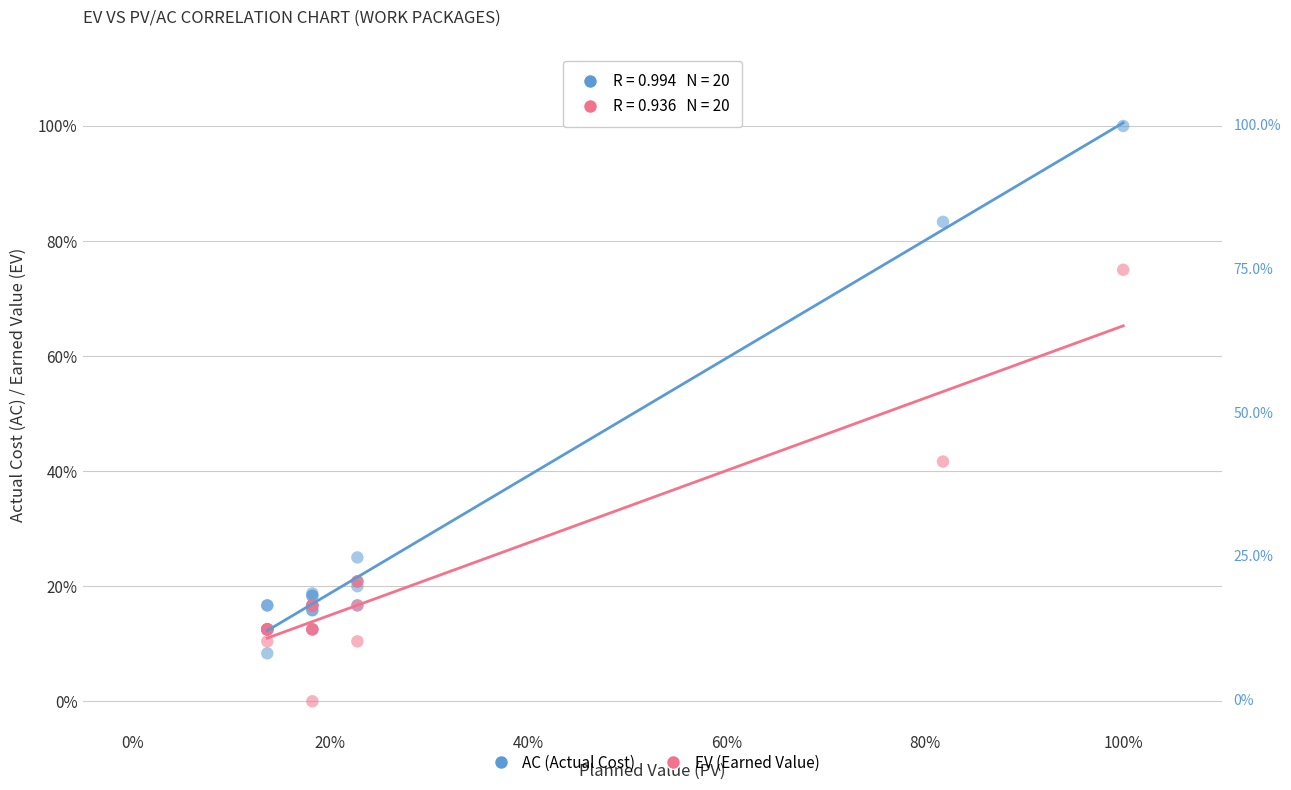

Which series contains the lowest Y value?

EV (Earned Value)